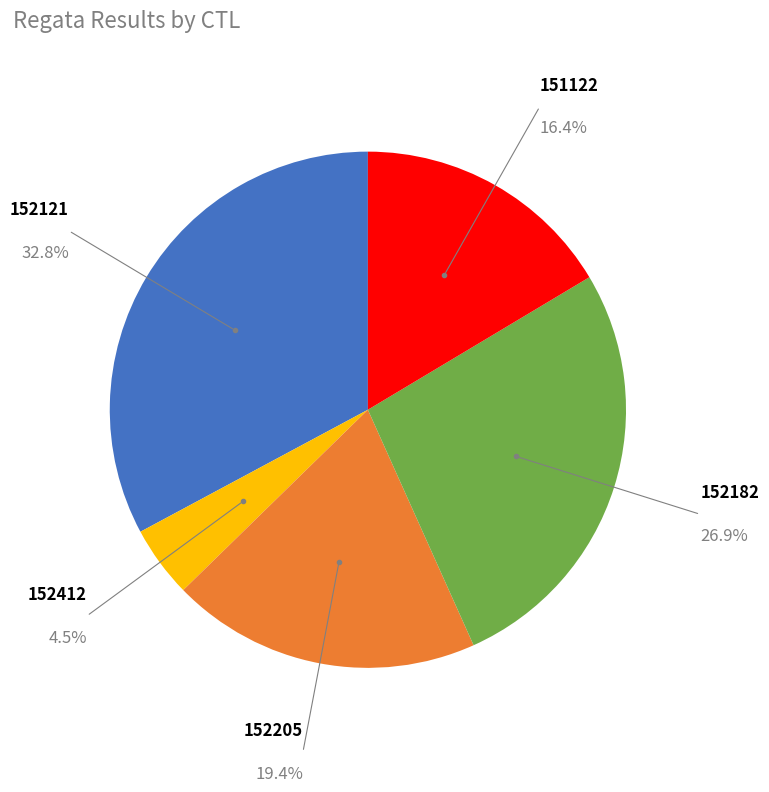

How many slices are in this pie chart?

5